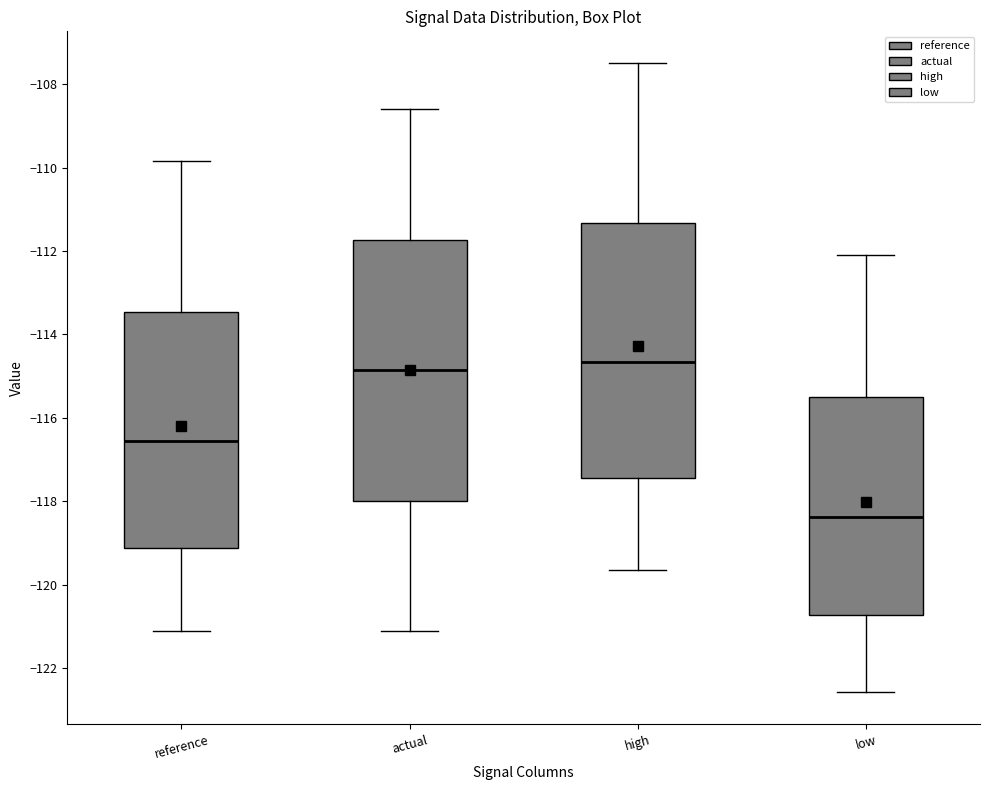

Reading left to right, read every box against the y-axis: the position of its median line, the range the box covers, and the ends of its whiskers. The values are not printed on the chart, so give them approximately, as read against the axis.

reference: median -116.6, box -119.2 to -113.4, whiskers -121.2 to -109.8
actual: median -114.8, box -118.0 to -111.8, whiskers -121.2 to -108.6
high: median -114.6, box -117.4 to -111.4, whiskers -119.6 to -107.4
low: median -118.4, box -120.8 to -115.4, whiskers -122.6 to -112.0